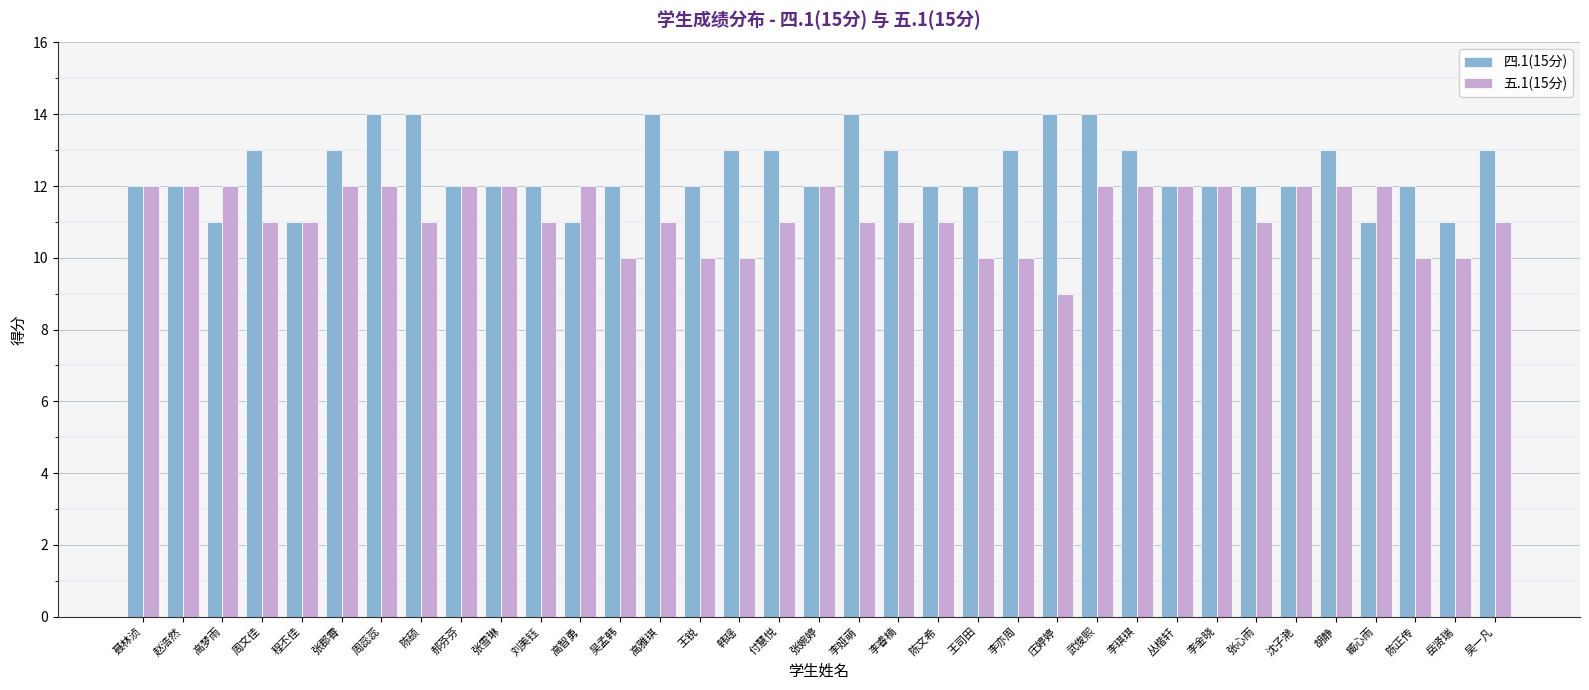

What is the highest value of the 四.1(15分) series?

14